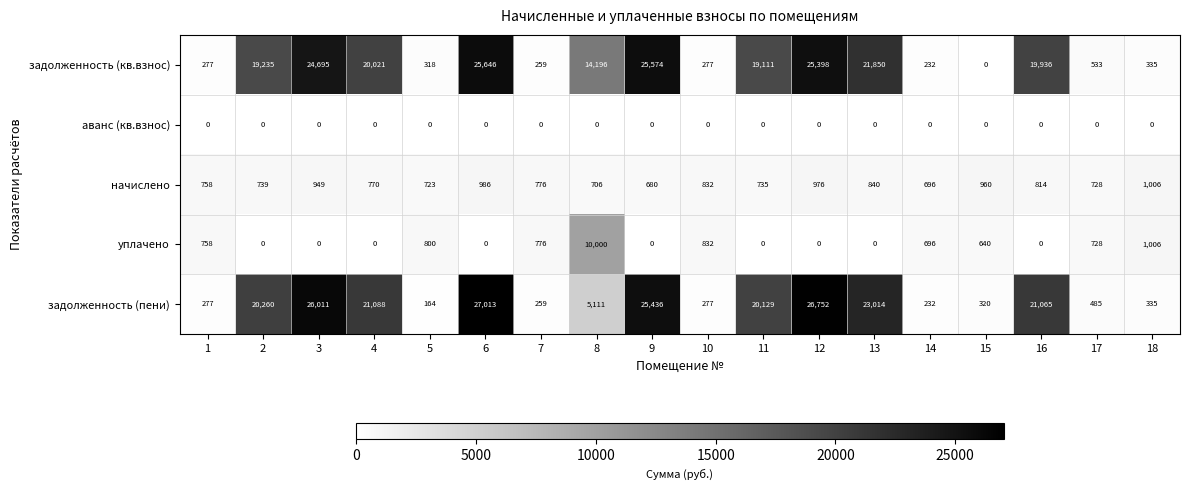

What is the total value across all series at 15?

1920